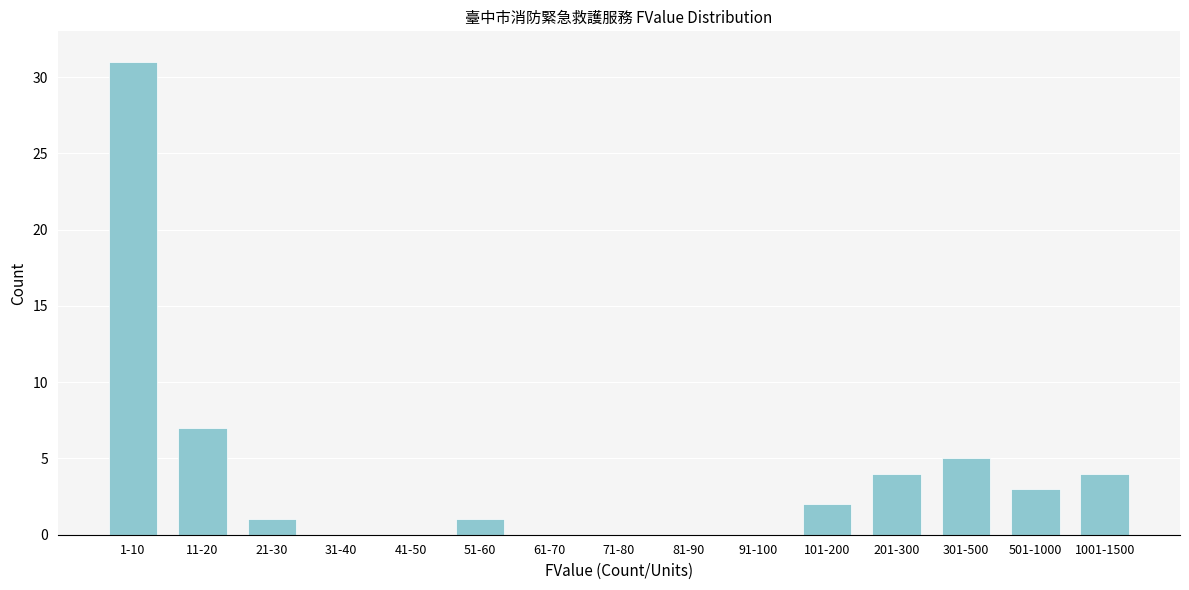

Reading left to right, extract all data points from this chart.

1-10=31	11-20=7	21-30=1	31-40=0	41-50=0	51-60=1	61-70=0	71-80=0	81-90=0	91-100=0	101-200=2	201-300=4	301-500=5	501-1000=3	1001-1500=4